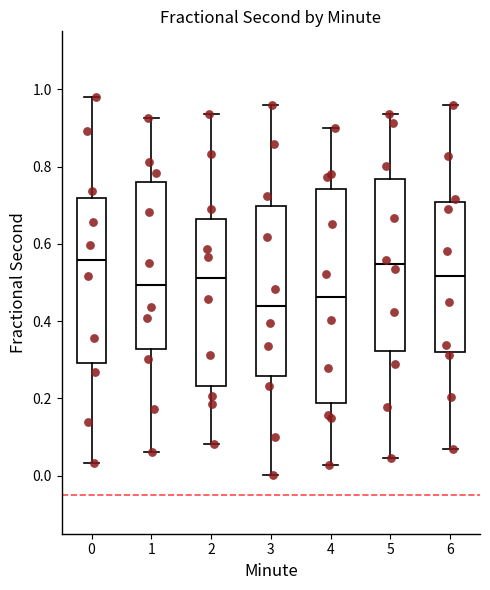

Reading left to right, transcribe this box plot: for each box, give where its median line is, the range the box spans, and where its two whiskers end, as read against the y-axis. The values are not printed on the chart, so give them approximately, as read against the axis.

0: median 0.56, box 0.30 to 0.72, whiskers 0.04 to 0.98
1: median 0.50, box 0.32 to 0.76, whiskers 0.06 to 0.92
2: median 0.52, box 0.24 to 0.66, whiskers 0.08 to 0.94
3: median 0.44, box 0.26 to 0.70, whiskers 0.00 to 0.96
4: median 0.46, box 0.18 to 0.74, whiskers 0.02 to 0.90
5: median 0.54, box 0.32 to 0.76, whiskers 0.04 to 0.94
6: median 0.52, box 0.32 to 0.70, whiskers 0.06 to 0.96